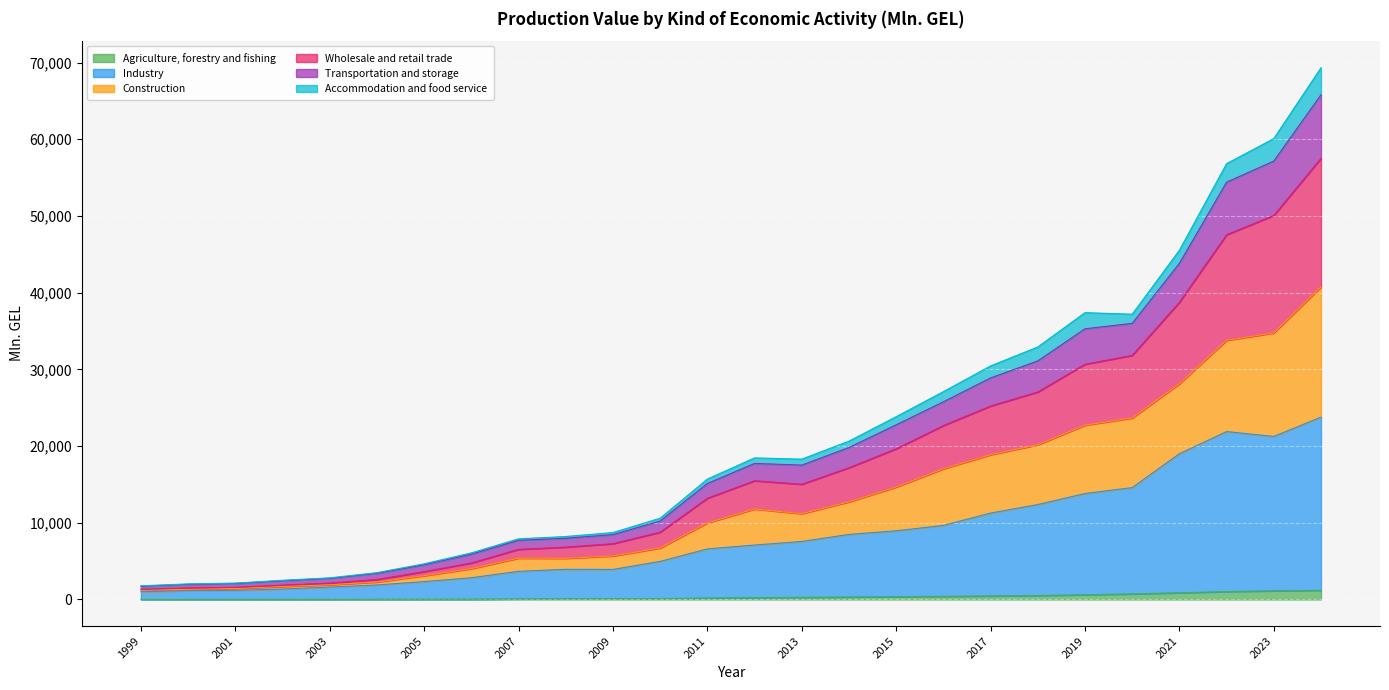

Read the Agriculture, forestry and fishing value at 2024.

1198.7